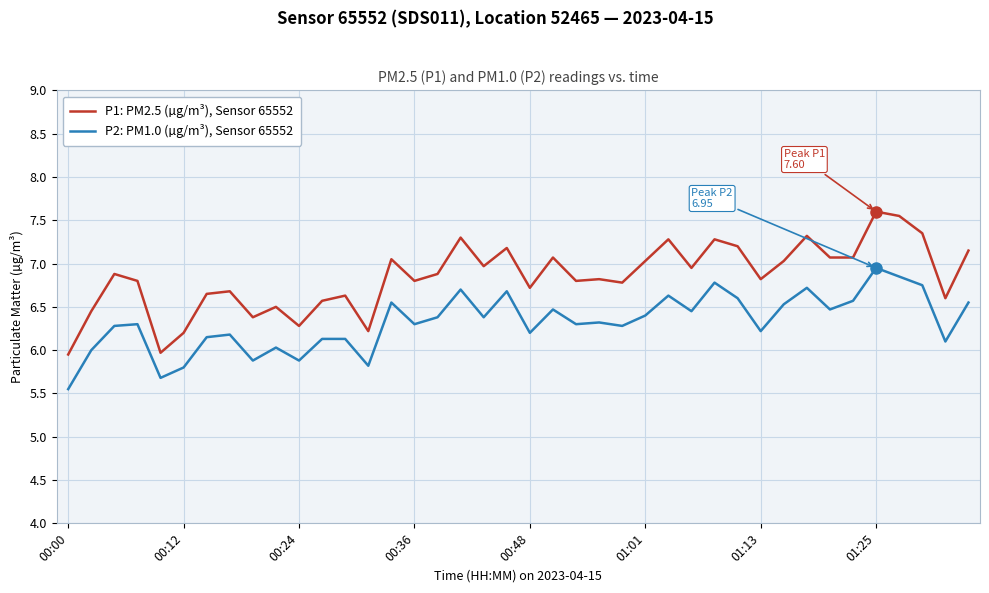

True or false: P2: PM1.0 (µg/m³), Sensor 65552 and P1: PM2.5 (µg/m³), Sensor 65552 cross at least once.

False